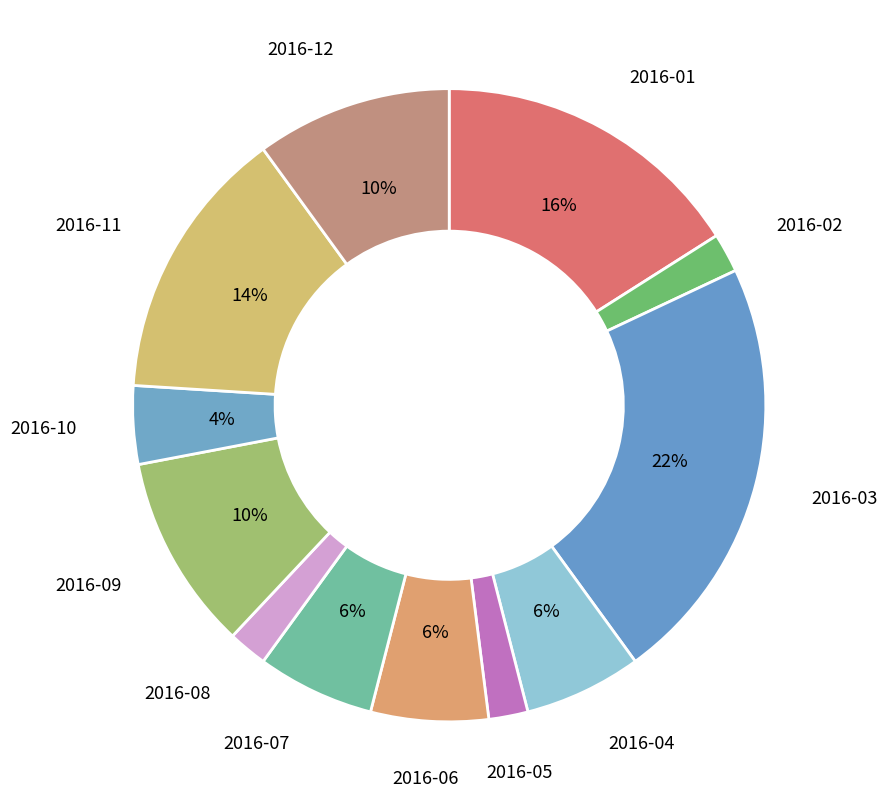

To the nearest percent, what is the difference between the largest and smallest slice percentages?

20%